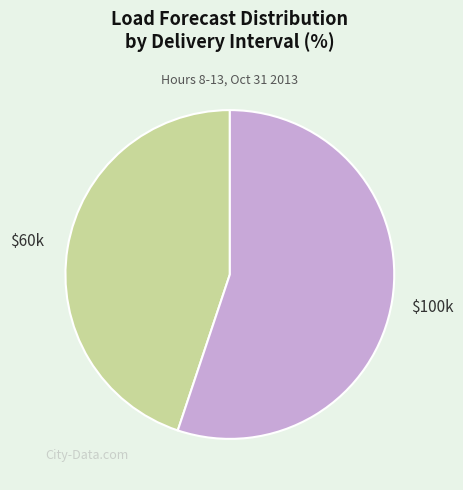

Count the number of slices in the pie.

2